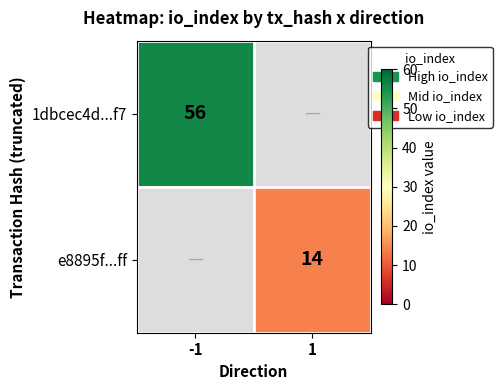

True or false: e8895f...ff has a value of 21 at 1.

False